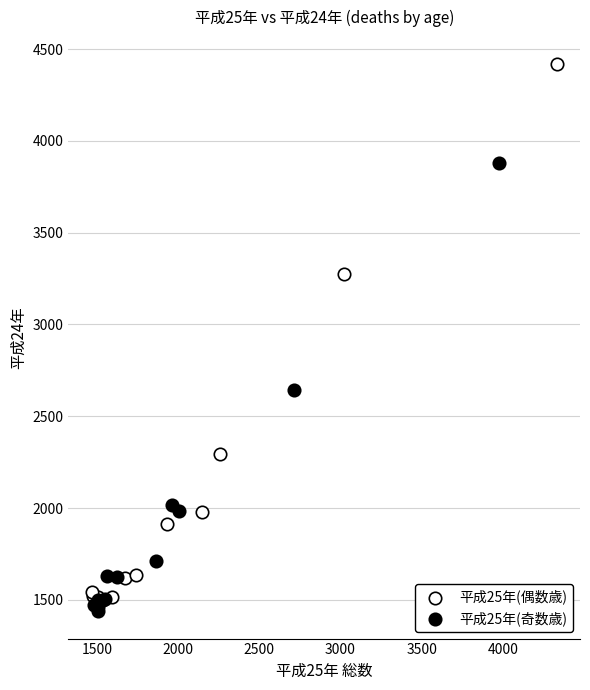

Which series reaches the maximum Y coordinate?

平成25年(偶数歳)